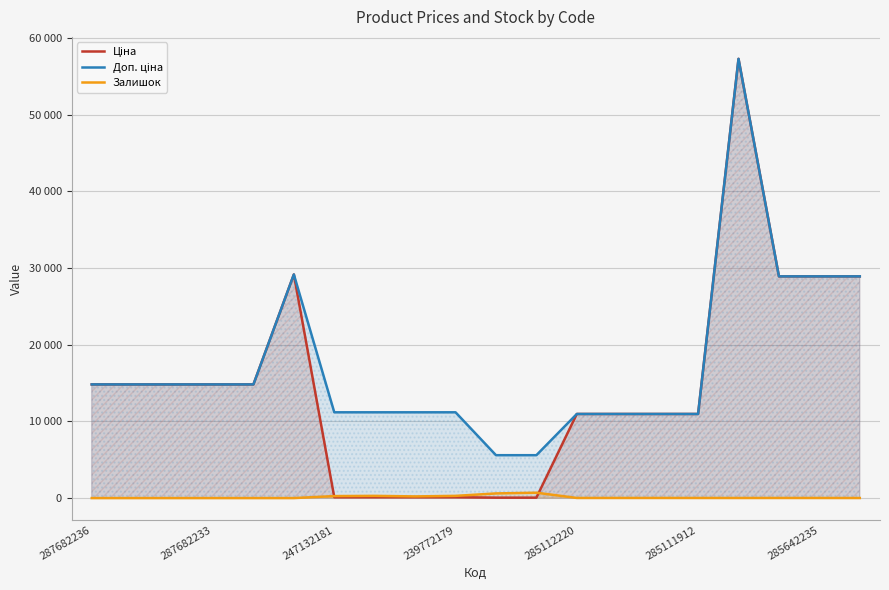

What is the maximum value for Ціна?

57258.0